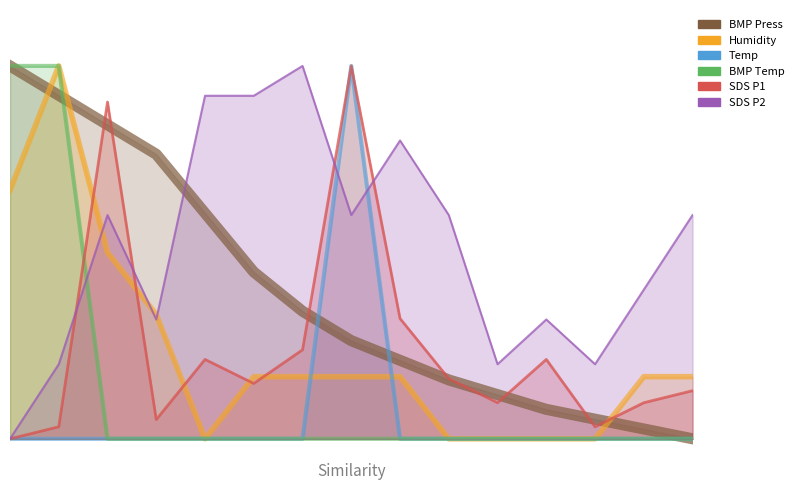

At 9, list the series in order from largest to smallest.

SDS_P2, SDS_P1, BMP_pressure_norm, Humidity, Temp, BMP_temperature